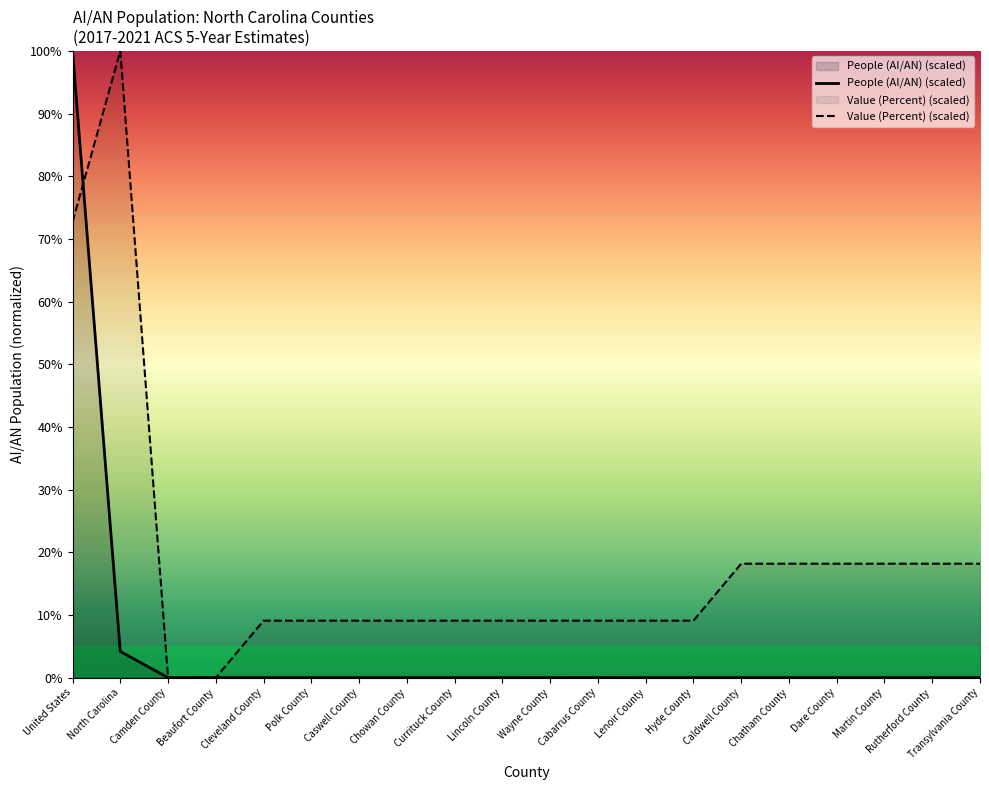

Rank the categories by People (AI/AN) (scaled) value from lowest to highest.

Camden County, Hyde County, Chowan County, Beaufort County, Polk County, Caswell County, Currituck County, Martin County, Dare County, Transylvania County, Lenoir County, Cleveland County, Lincoln County, Chatham County, Caldwell County, Rutherford County, Wayne County, Cabarrus County, North Carolina, United States